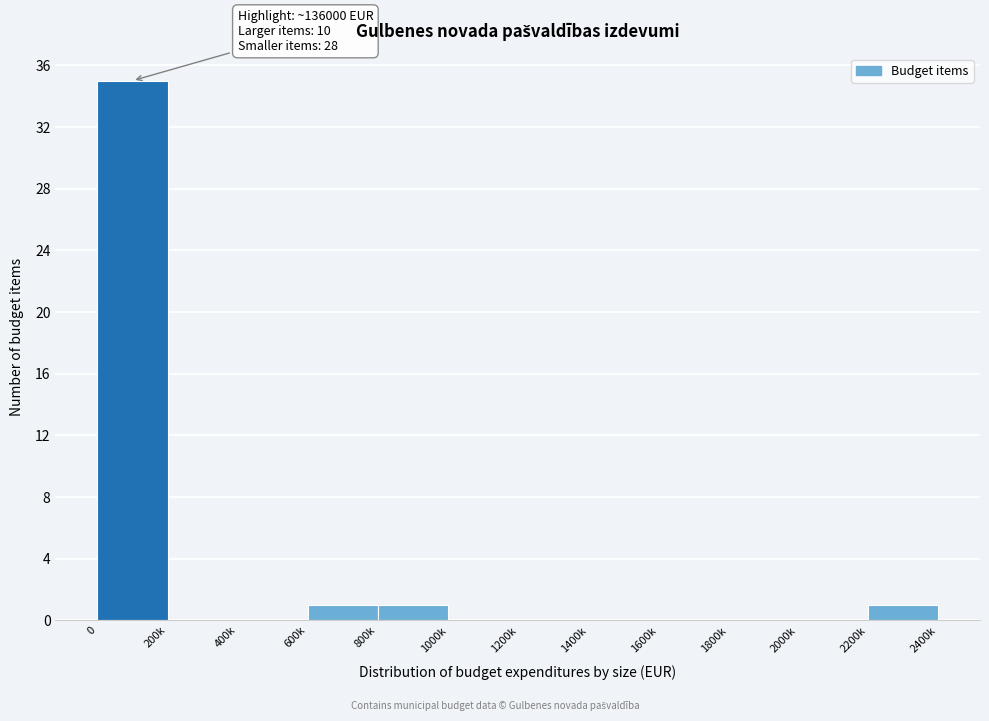

Reading right to left, extract all data points from this chart.

2200k=1	2000k=0	1800k=0	1600k=0	1400k=0	1200k=0	1000k=0	800k=1	600k=1	400k=0	200k=0	0=35